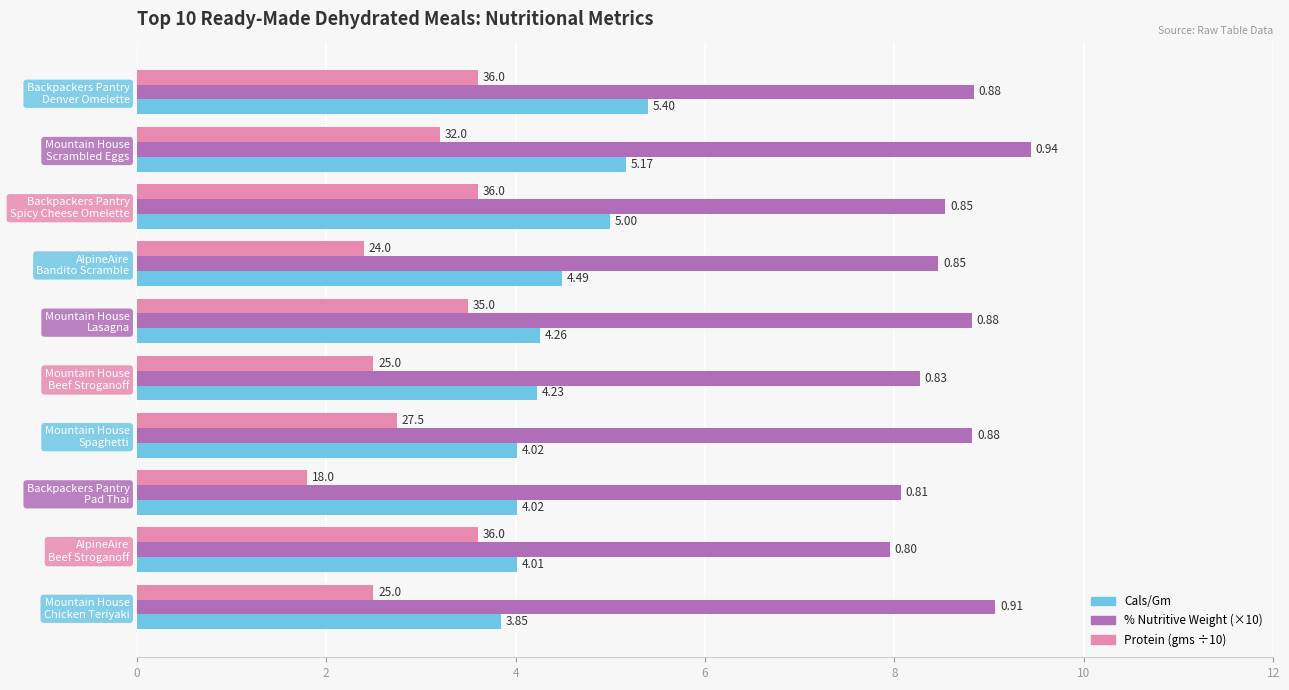

What are all the series names shown in the legend?

Cals/Gm, % Nutritive Weight (×10), Protein (gms ÷10)